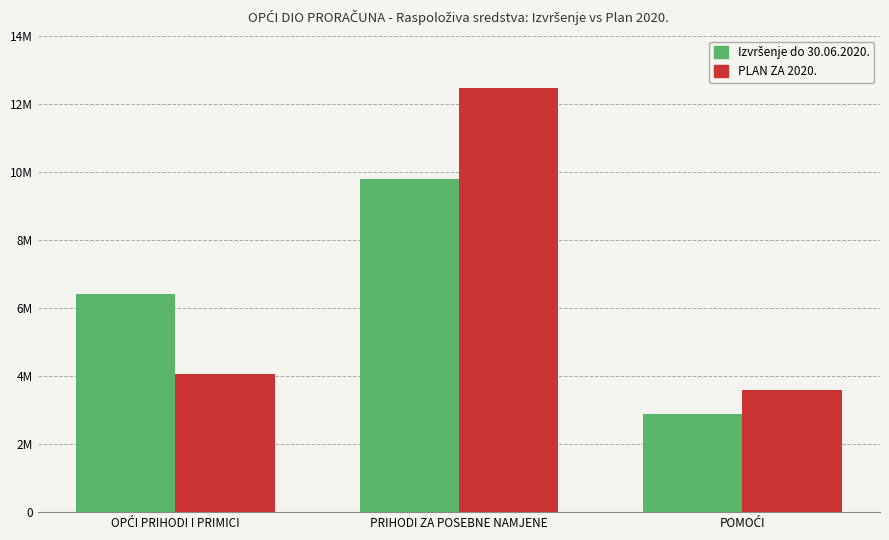

Are the bars horizontal?

No